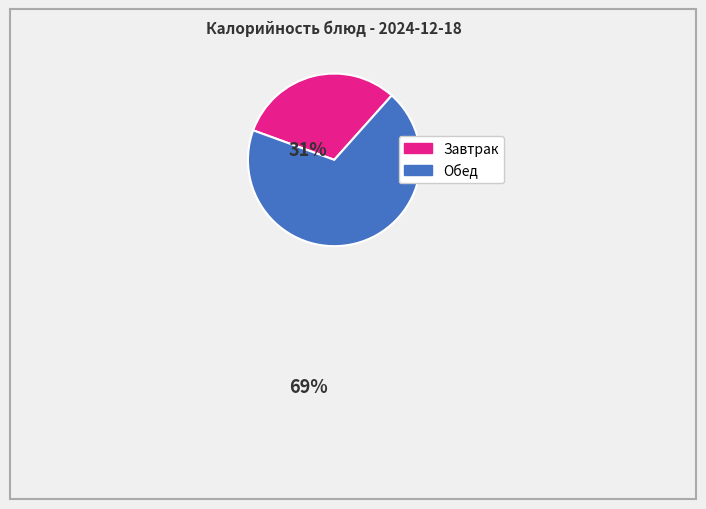

Is there a majority slice in this chart?

Yes